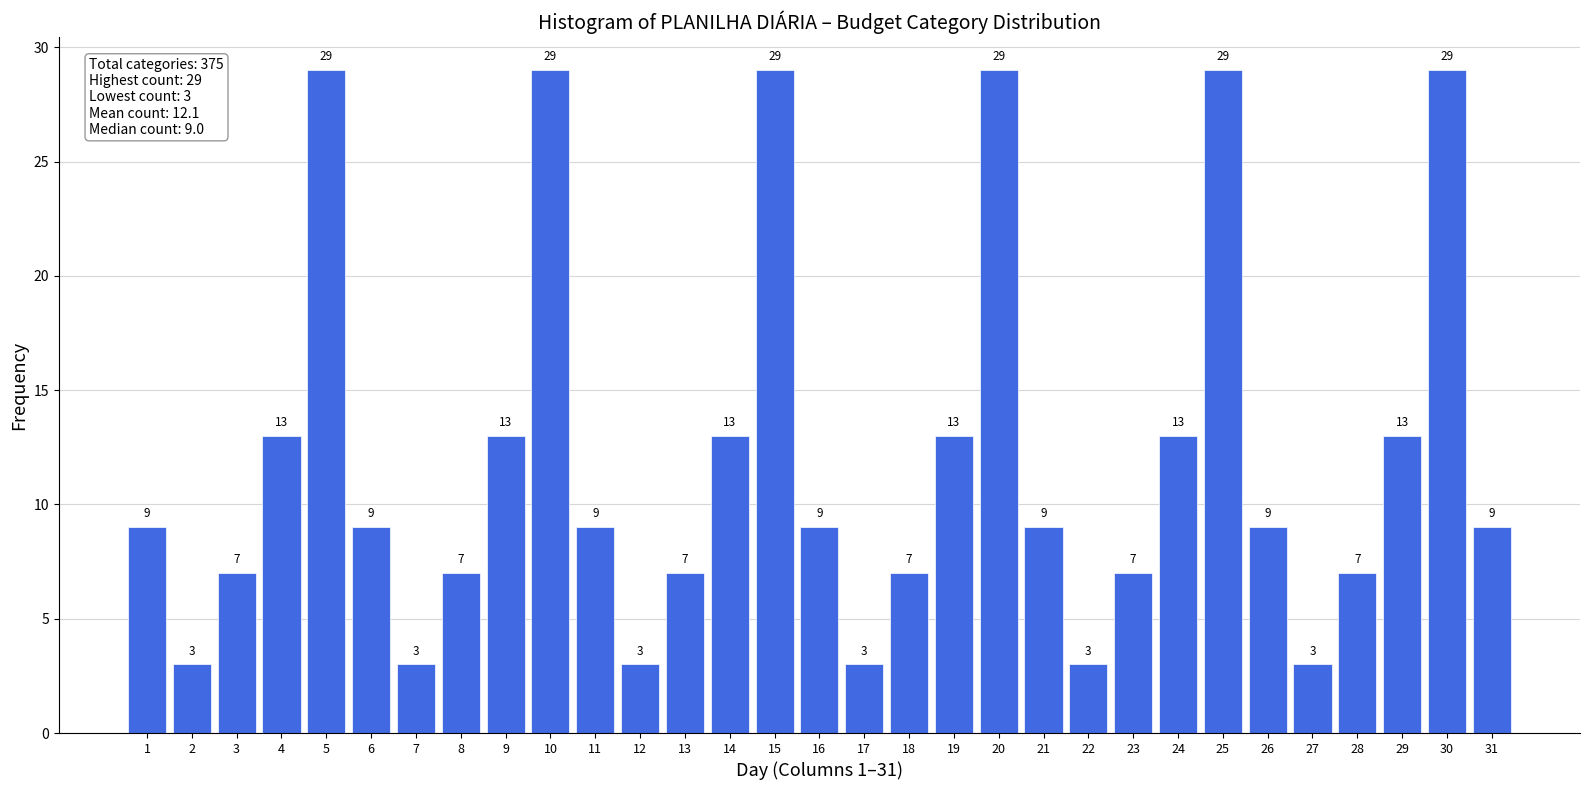

Reading left to right, extract all data points from this chart.

9	3	7	13	29	9	3	7	13	29	9	3	7	13	29	9	3	7	13	29	9	3	7	13	29	9	3	7	13	29	9